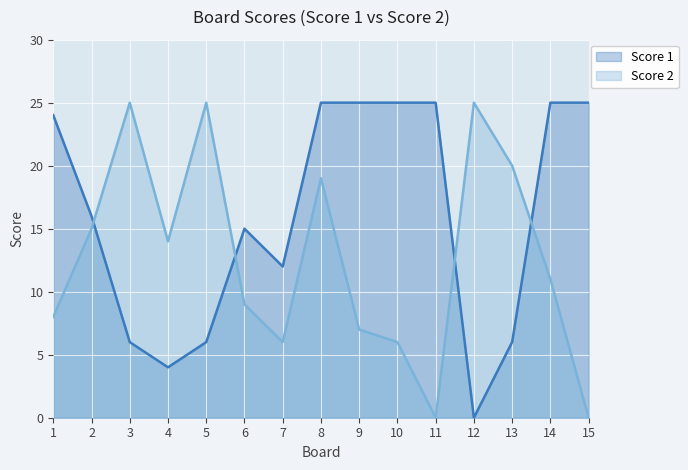

True or false: Score 2 and Score 1 intersect in this chart.

True